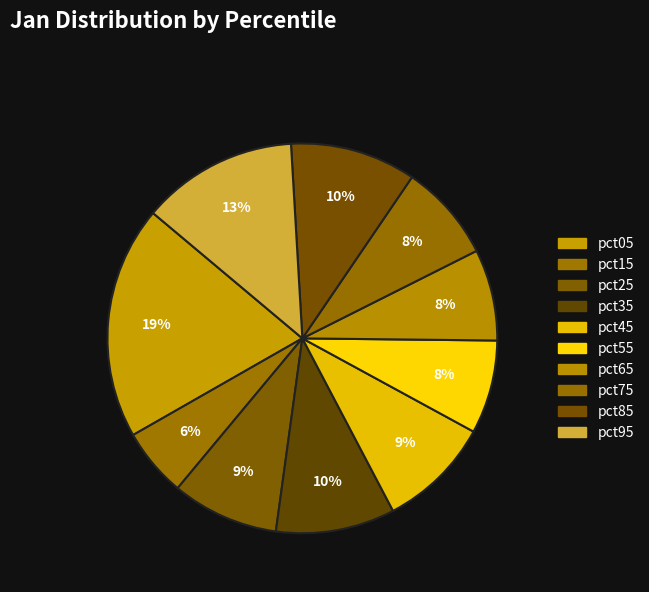

Is the sum of pct45 and pct85 greater than half?

No